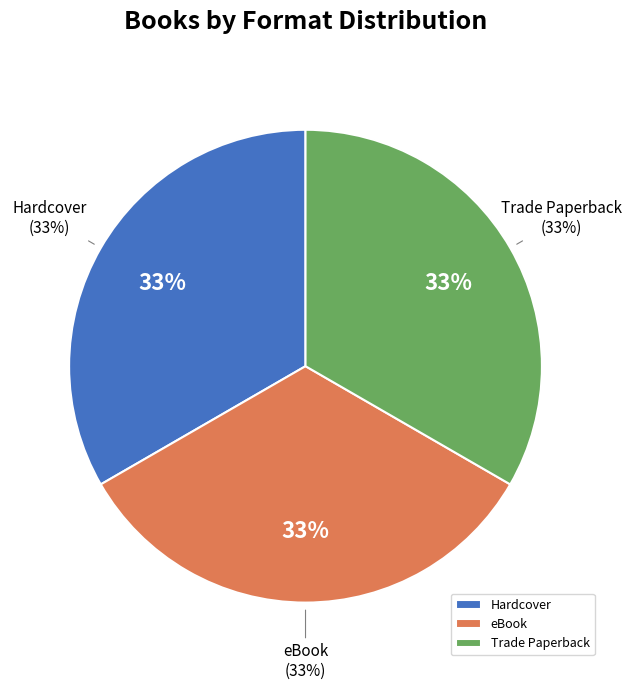

Does any single category account for the majority?

No